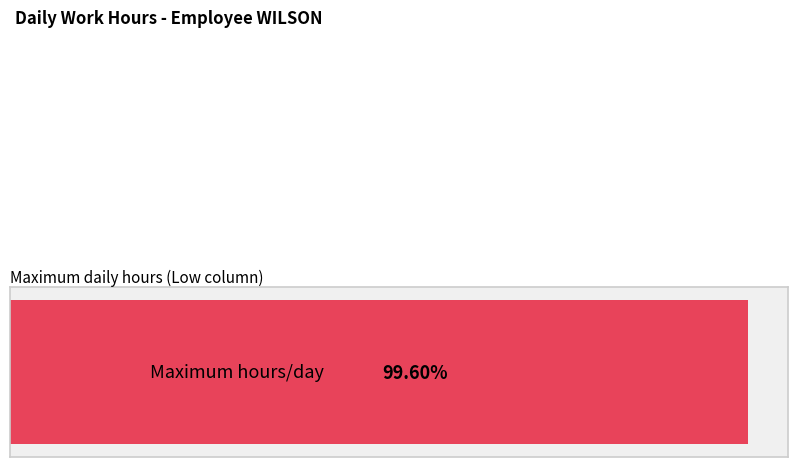

Does the chart contain any negative values?

No